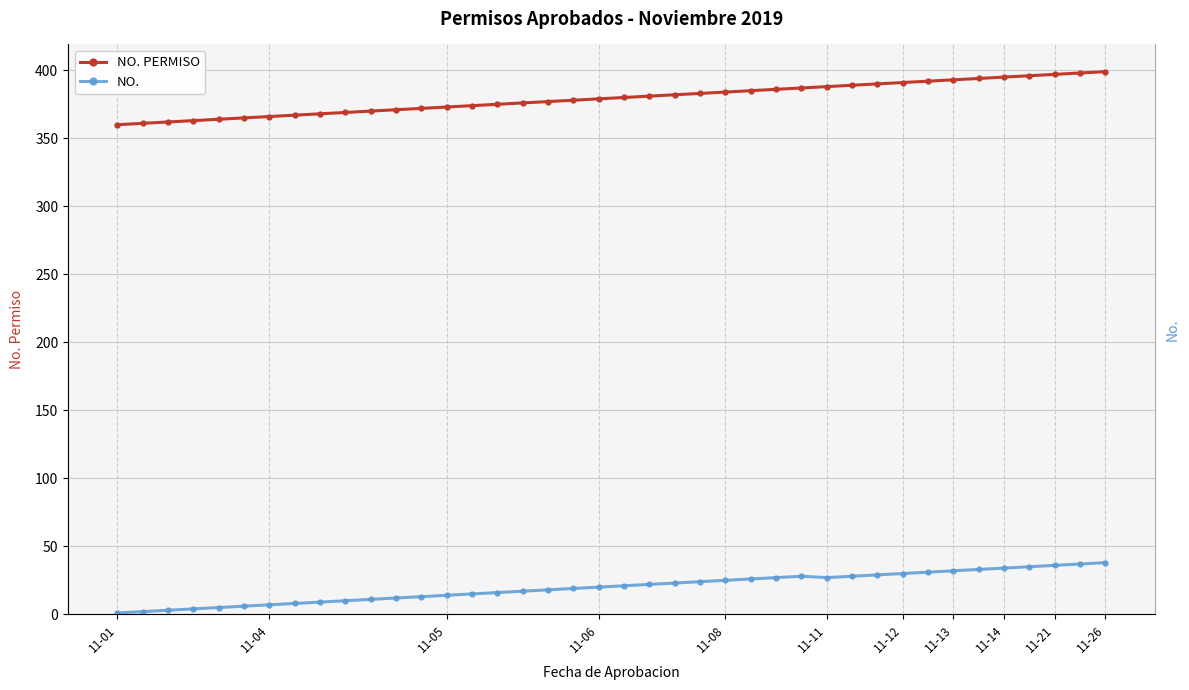

What is the difference between the maximum and minimum values in the NO. series?

37